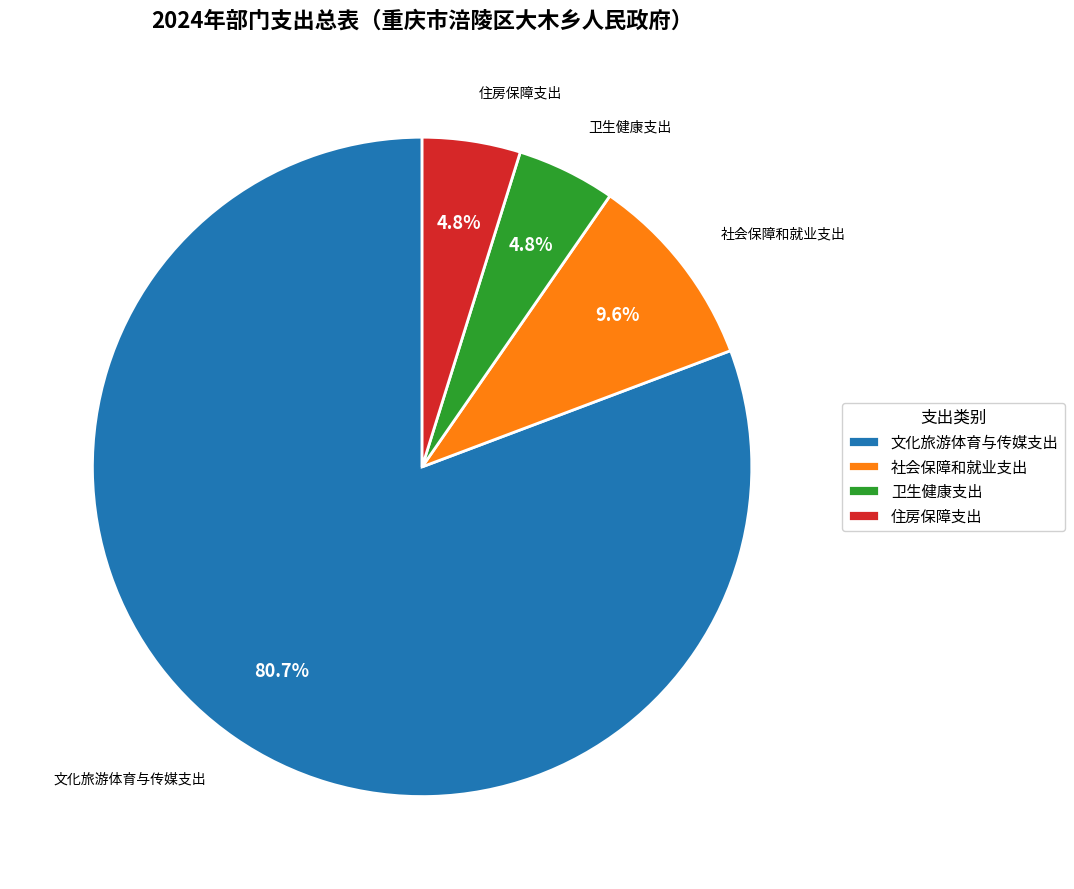

What is the largest slice in the pie chart?

文化旅游体育与传媒支出